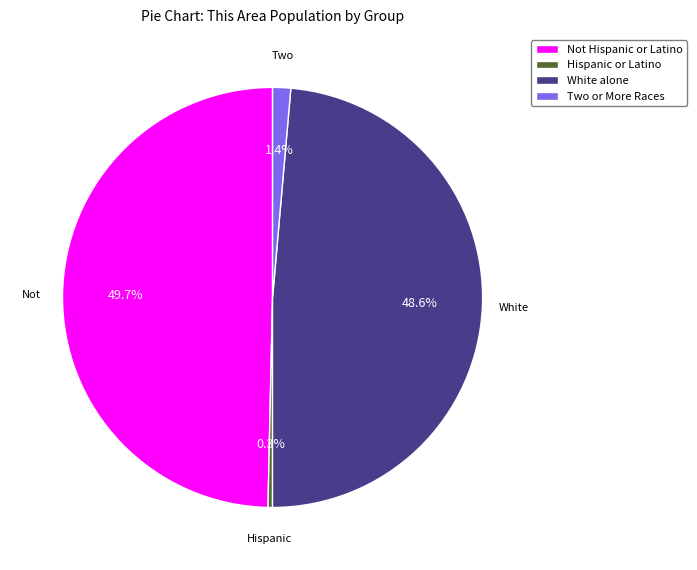

Does any single category account for the majority?

No